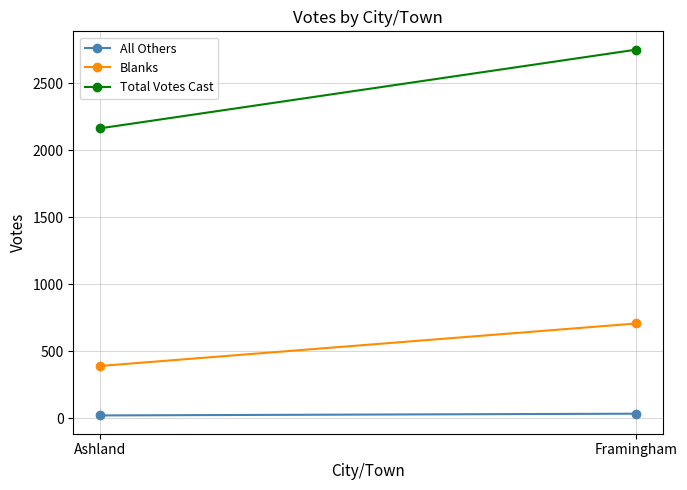

What is the label of the 2nd point from the right?

Ashland